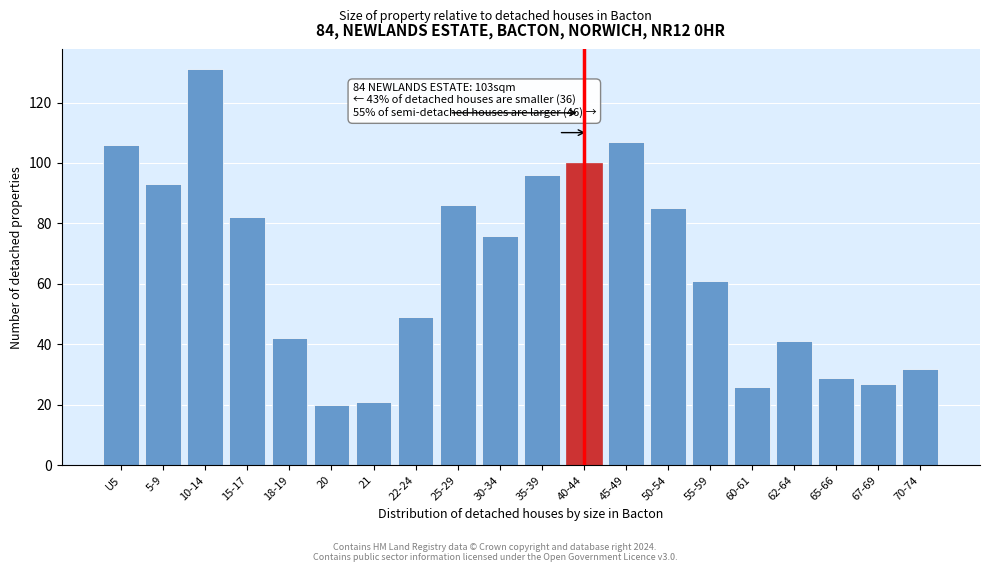

Reading left to right, what are all the values shown in this chart?

U5=106	5-9=93	10-14=131	15-17=82	18-19=42	20=20	21=21	22-24=49	25-29=86	30-34=76	35-39=96	40-44=100	45-49=107	50-54=85	55-59=61	60-61=26	62-64=41	65-66=29	67-69=27	70-74=32